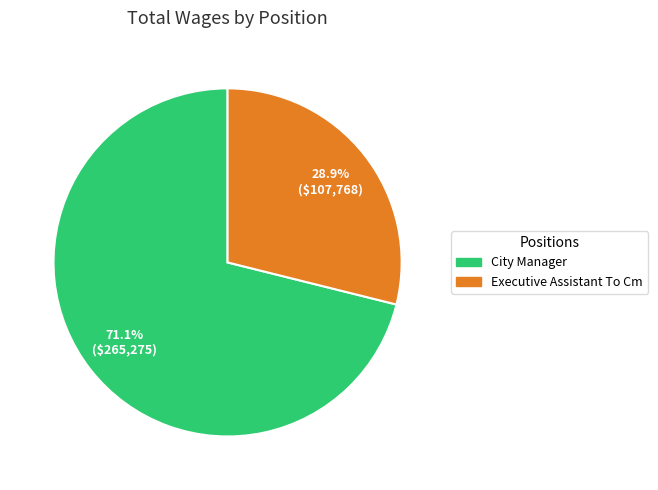

Is it true that City Manager is 61% of the pie?

False